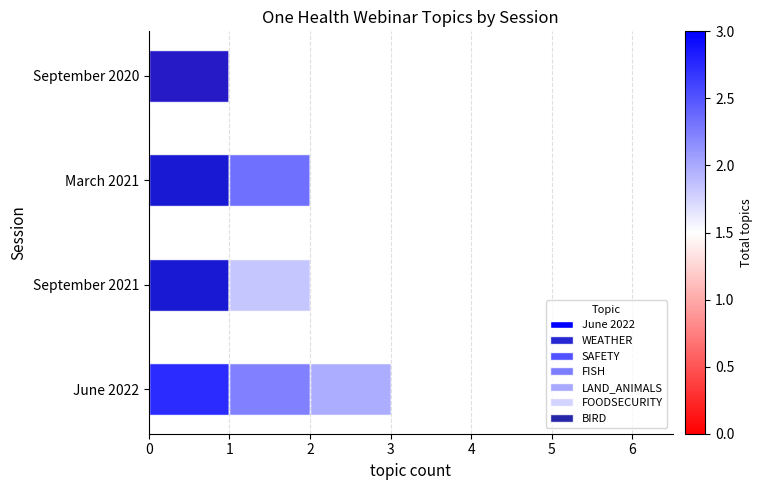

How many categories are shown in the chart?

4